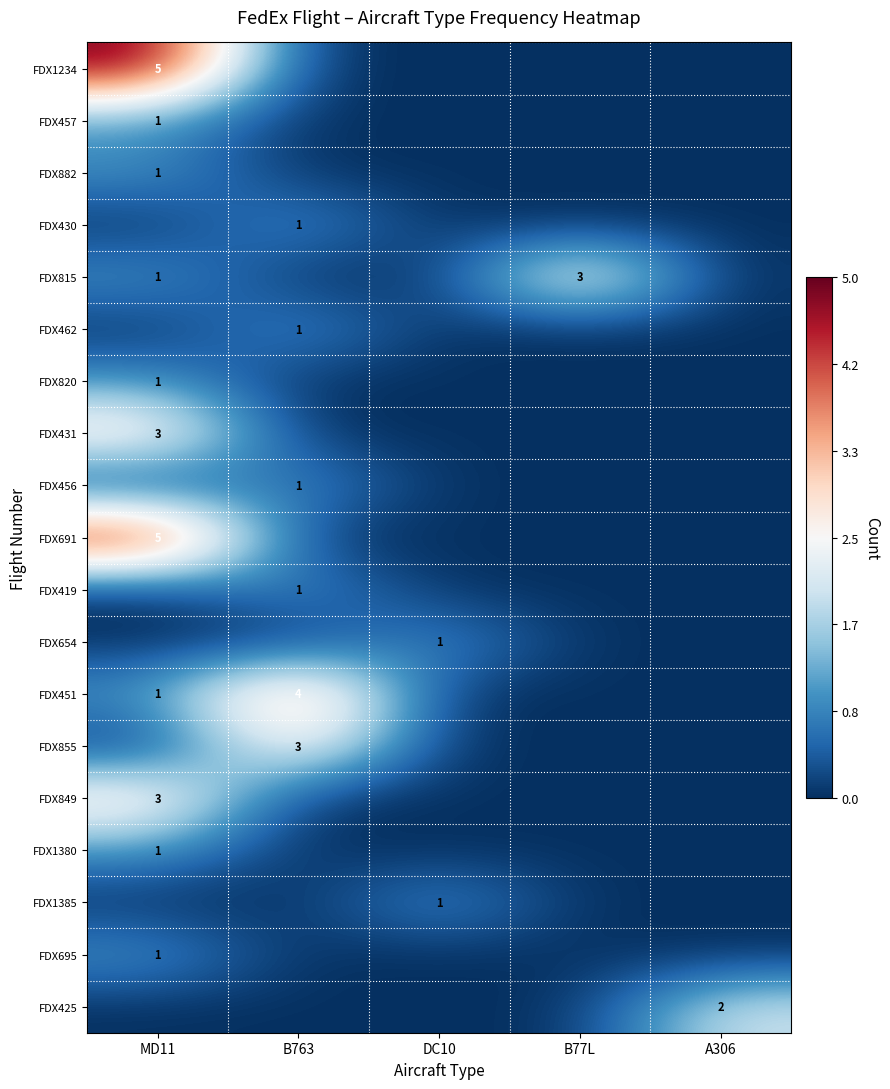

How many values in FDX882 are above zero?

1